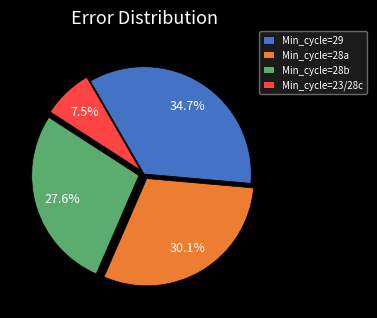

Is the sum of Min_cycle=28b and Min_cycle=23/28c greater than half?

No